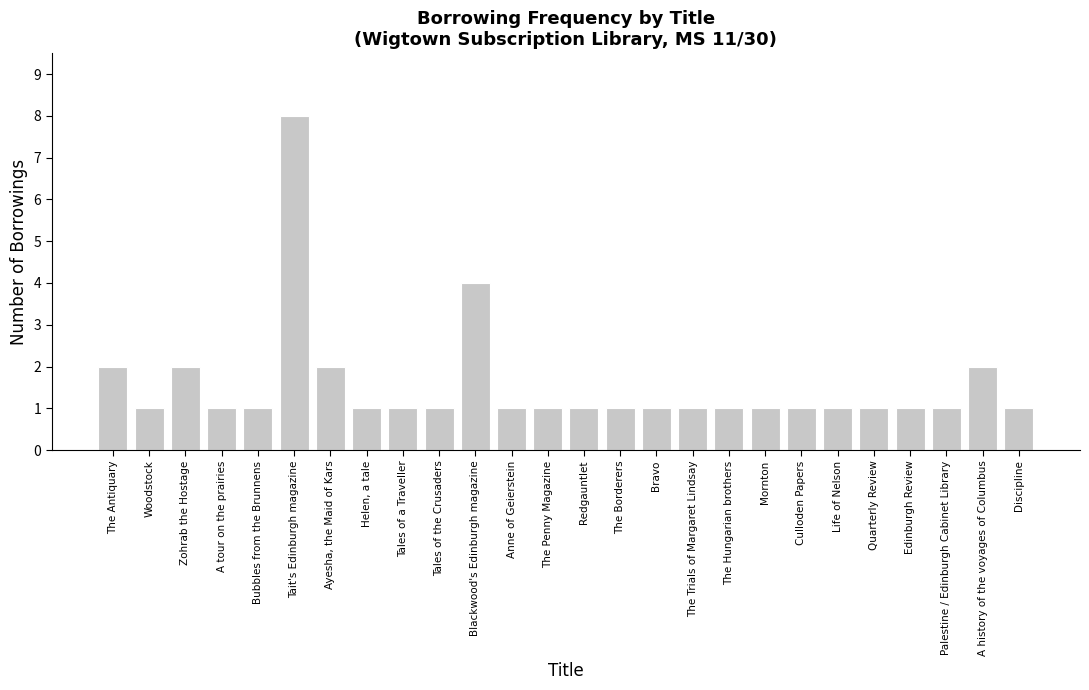

True or false: the data shows 0 at Redgauntlet.

False